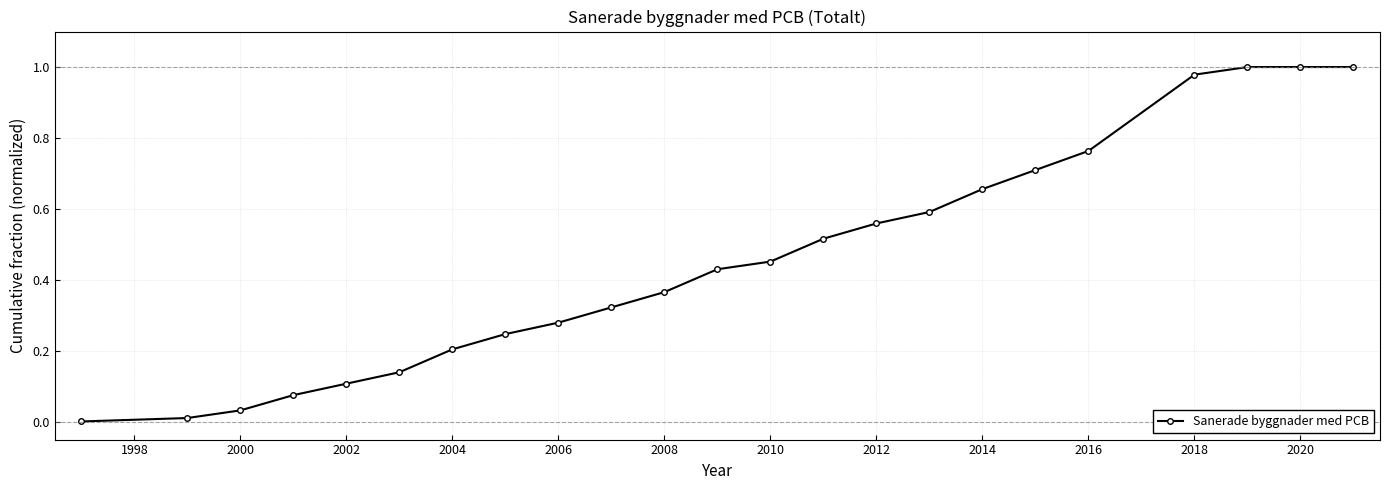

What is the sum of all values?

10.4